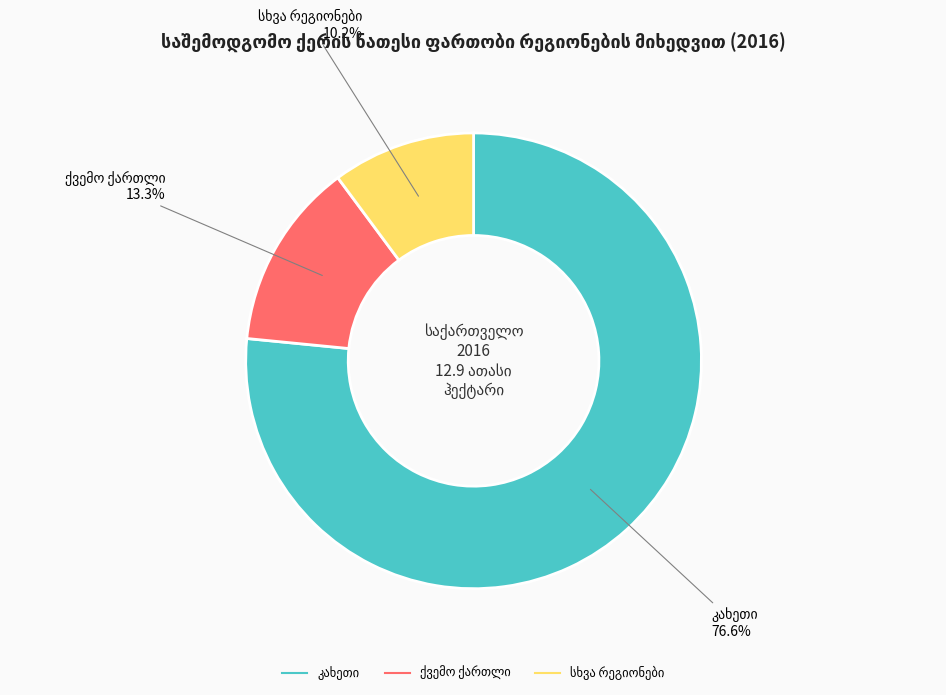

Is there a majority slice in this chart?

Yes